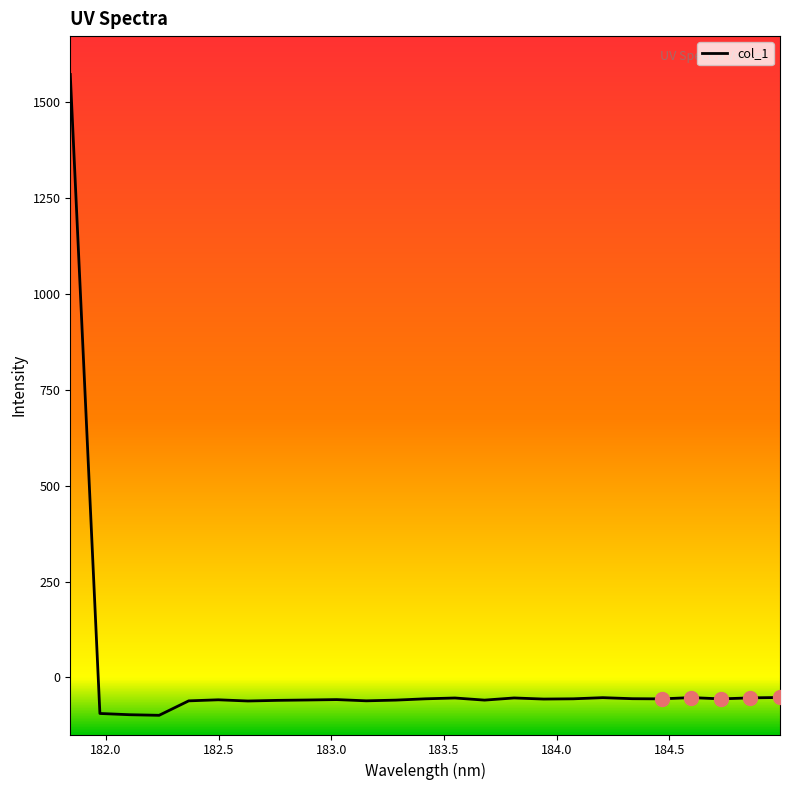

What is the minimum value shown in the chart?

-98.7